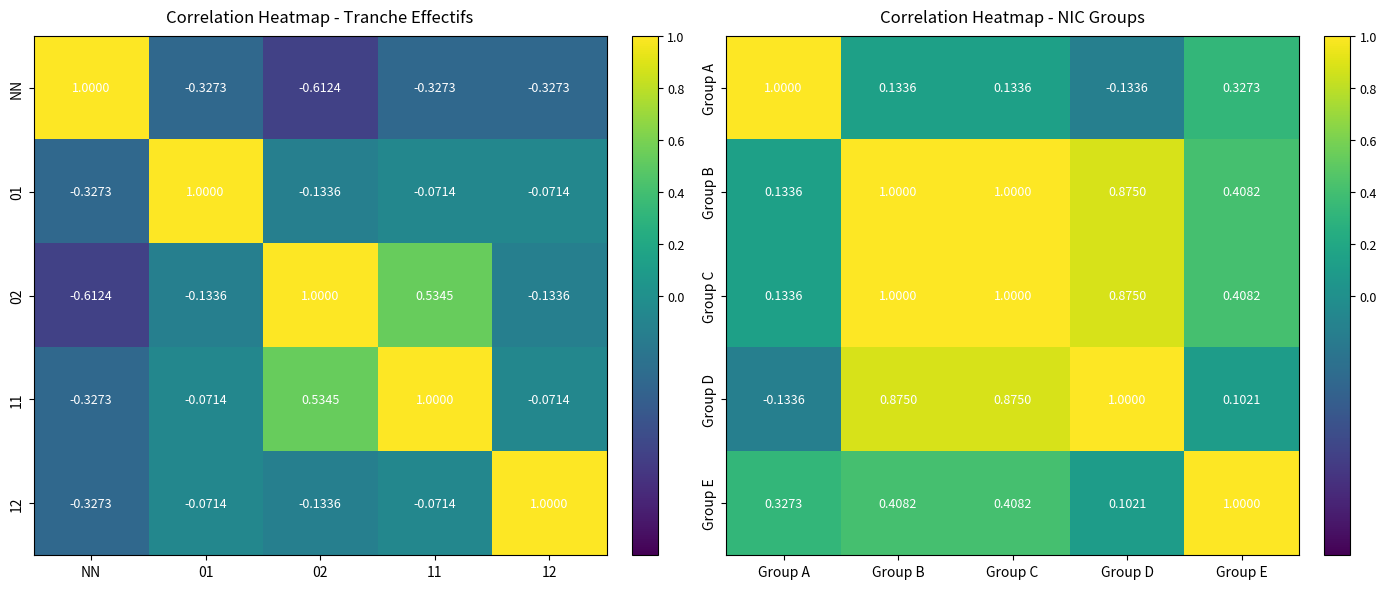

How many negative values does the Group A series have?

1